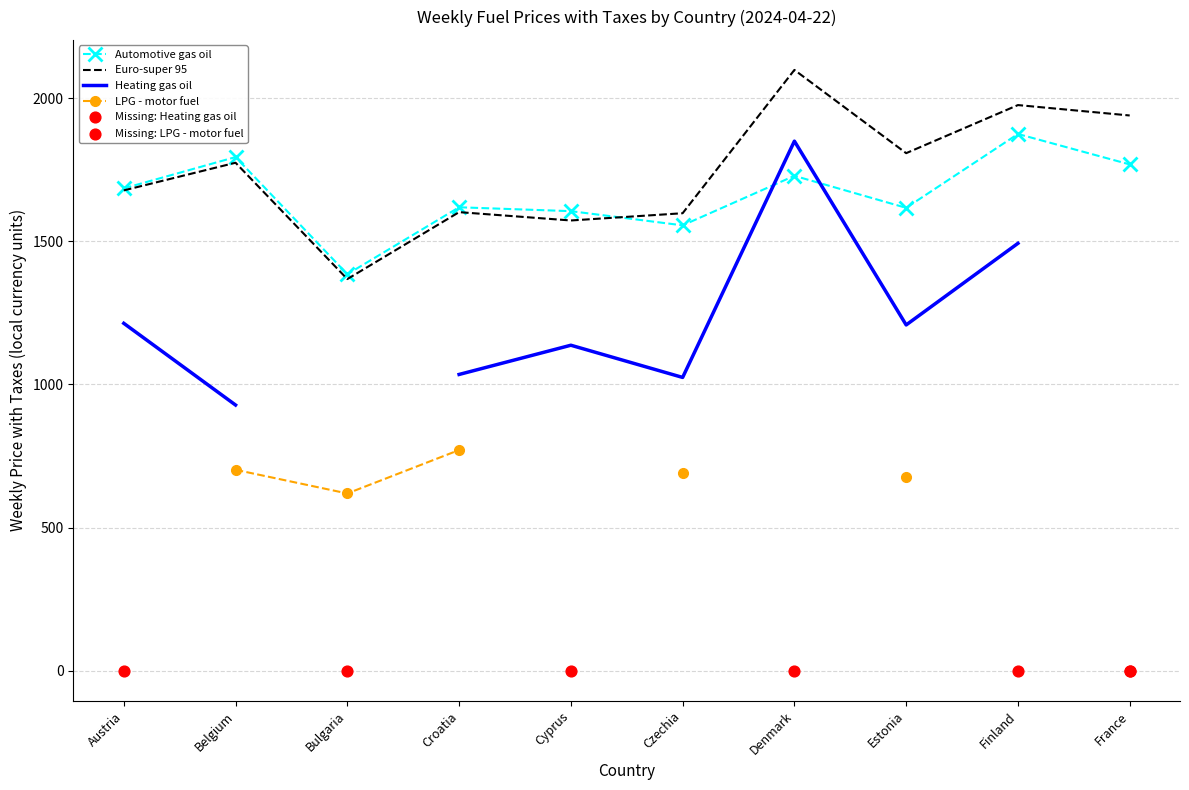

What value does the Automotive gas oil series have at Cyprus?

1605.4